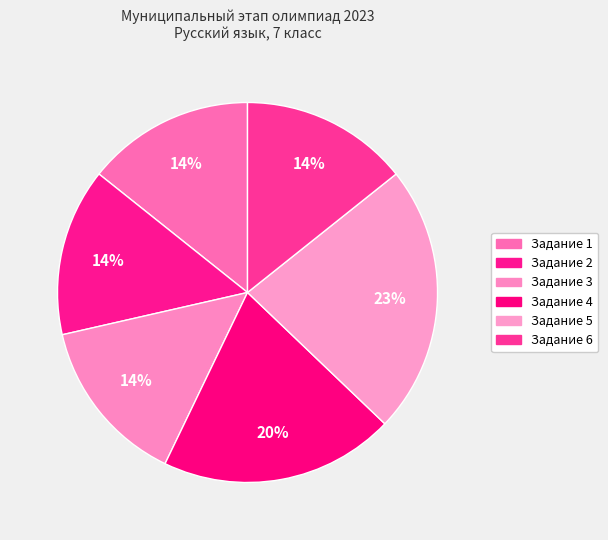

What is the ratio of the value at Задание 2 to the value at Задание 4?

0.7